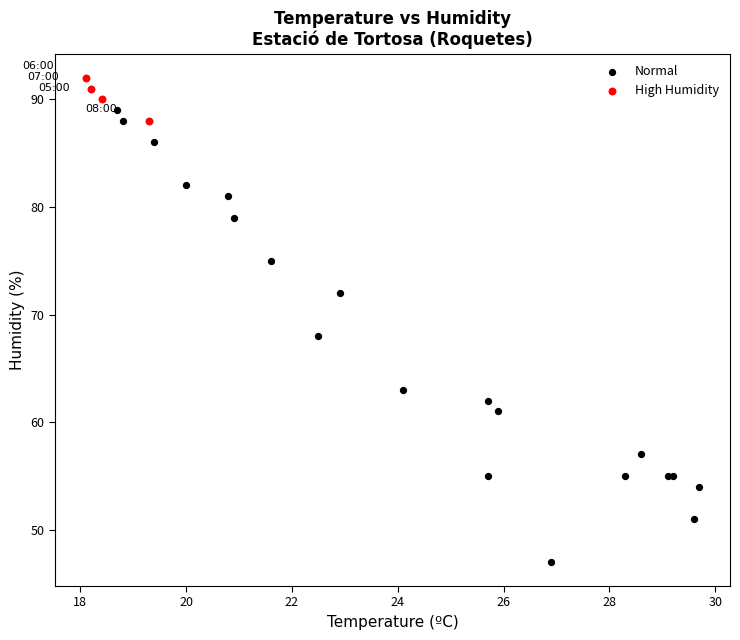

Which series reaches the minimum Y coordinate?

Normal